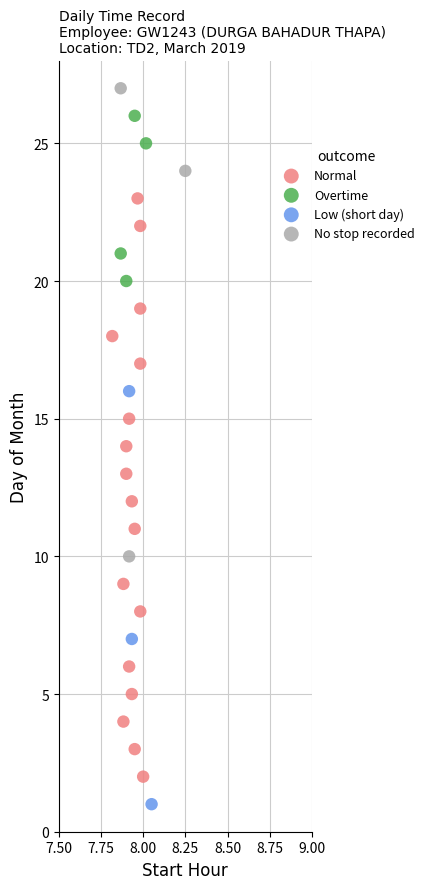

Which series has the largest Y range (max minus min)?

Normal